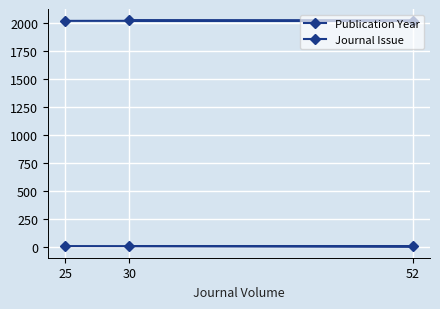

What is the difference between the Journal Issue values at 25 and 52?

3